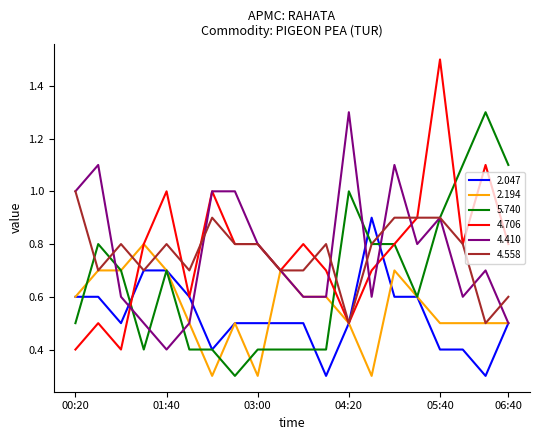

Which series has the widest spread of values?

4.706